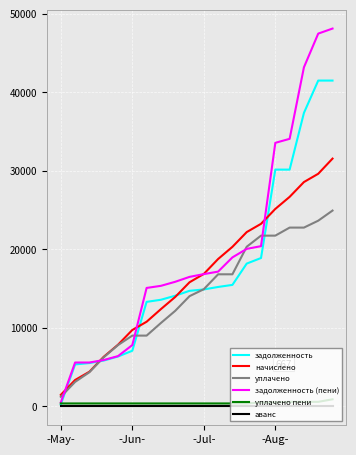

What are all the series names shown in the legend?

задолженность, начислено, уплачено, задолженность (пени), уплачено пени, аванс